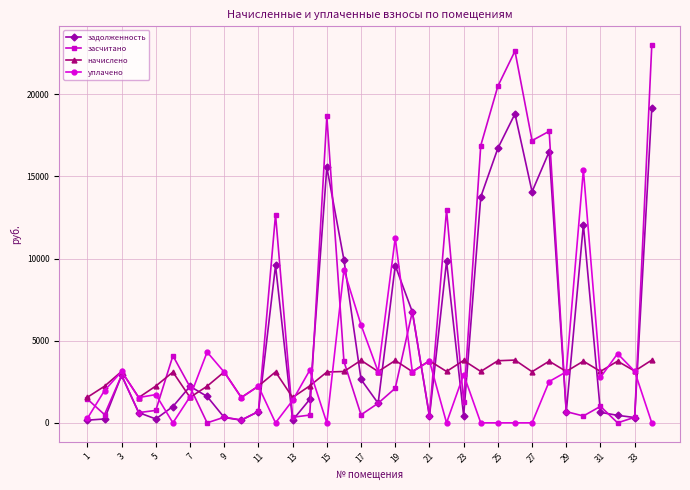

At how many categories does at least one series exceed 19896?

3